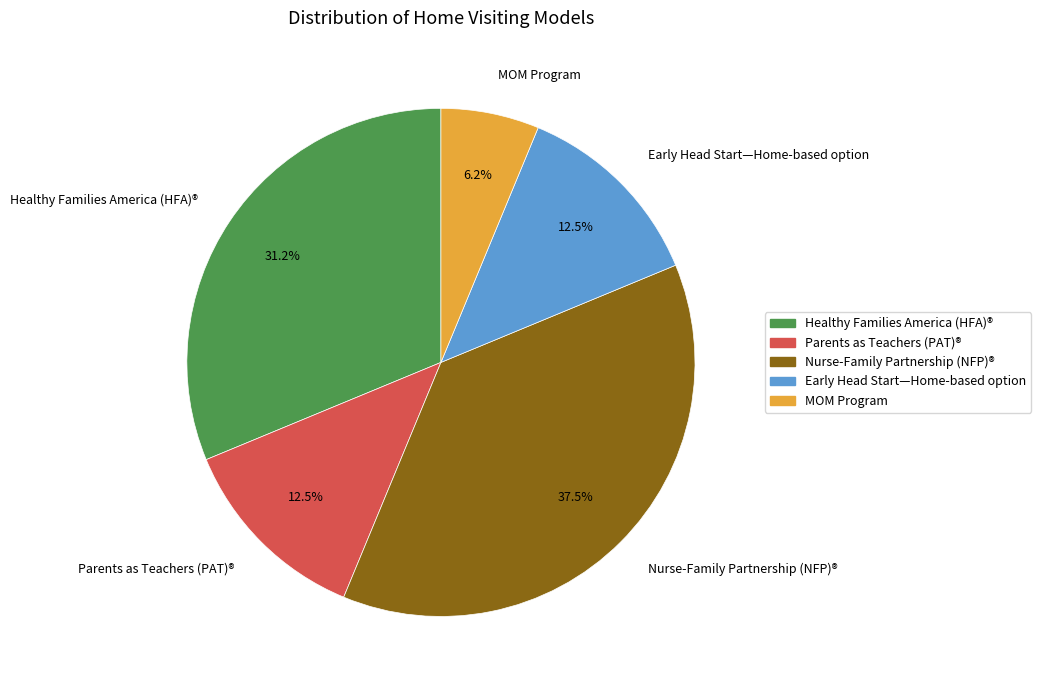

Is the sum of Early Head Start—Home-based option and Healthy Families America (HFA)® greater than half?

No